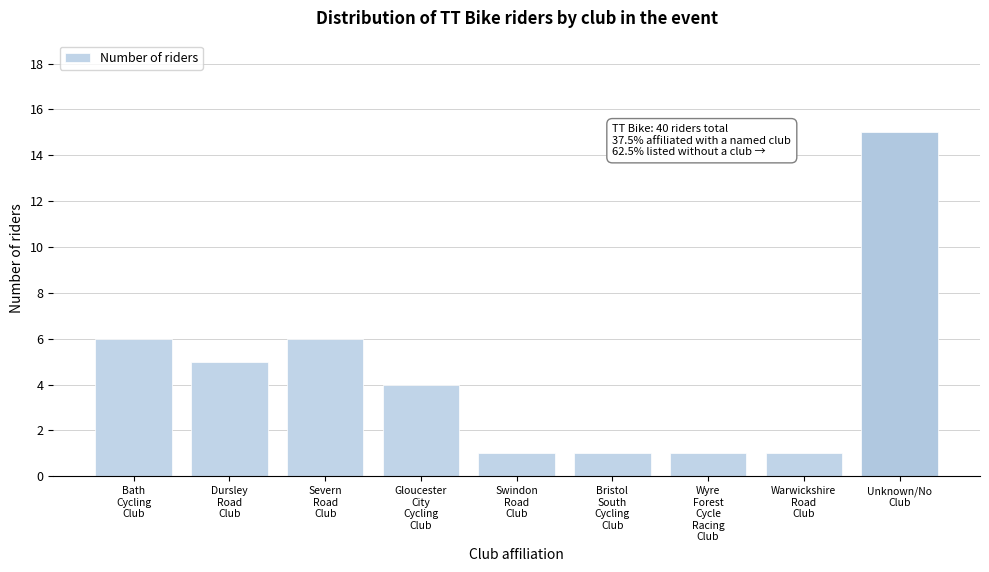

Reading right to left, transcribe all the data shown in this chart.

15	1	1	1	1	4	6	5	6